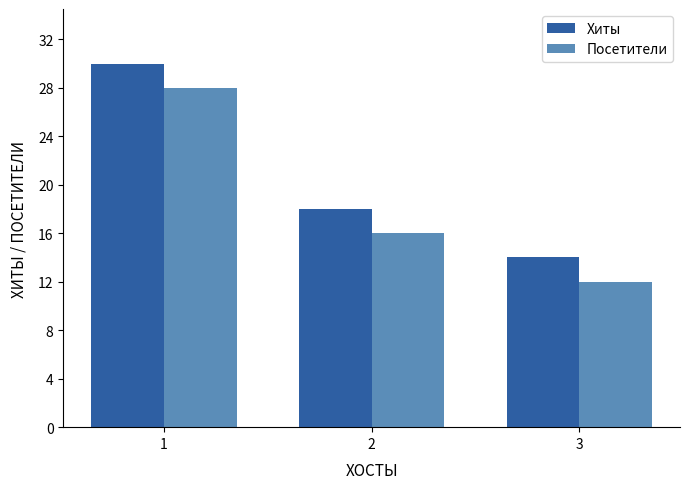

What is the maximum value shown in the chart?

30